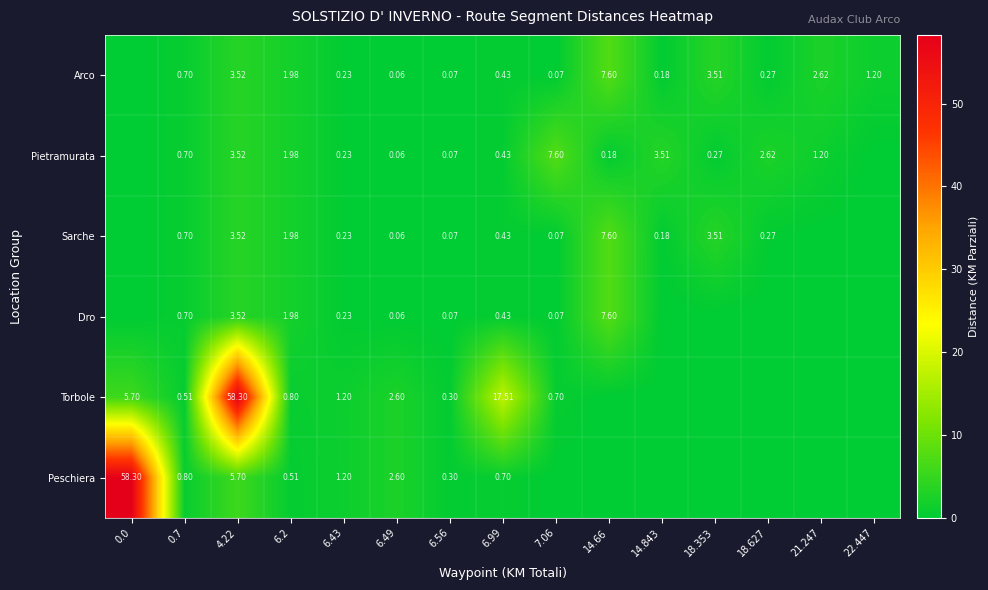

Is the value of Arco at 6.2 greater than the value of Pietramurata at 14.843?

No